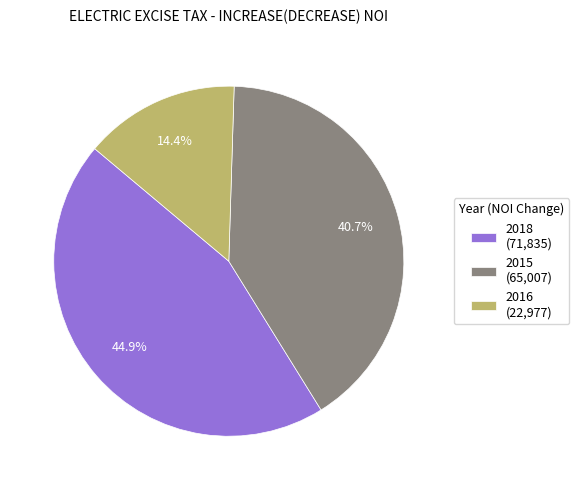

Do 2018 and 2015 together represent more than half of the pie?

Yes